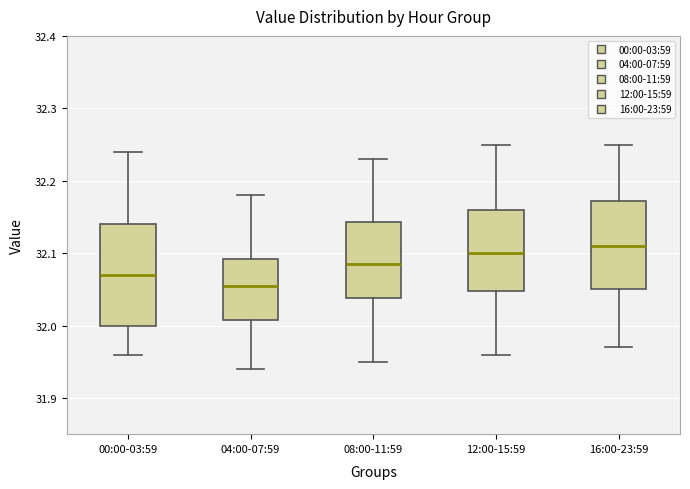

Where is the upper edge of the box for 16:00-23:59 on the y-axis? The values are not printed on the chart, so give them approximately, as read against the axis.

32.17